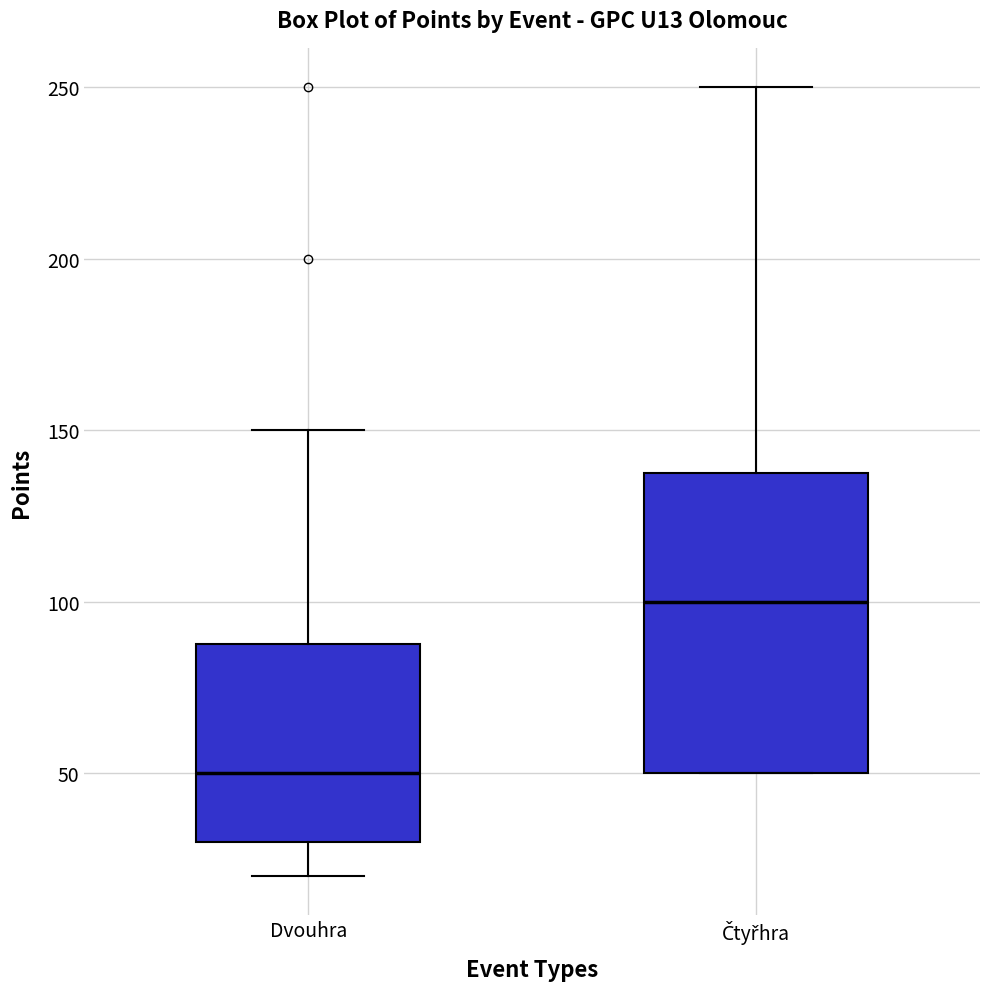

Reading left to right, transcribe this box plot: for each box, give where its median line is, the range the box spans, and where its two whiskers end, as read against the y-axis. The values are not printed on the chart, so give them approximately, as read against the axis.

Dvouhra: median 50, box 30 to 90, whiskers 20 to 150
Čtyřhra: median 100, box 50 to 140, whiskers 50 to 250